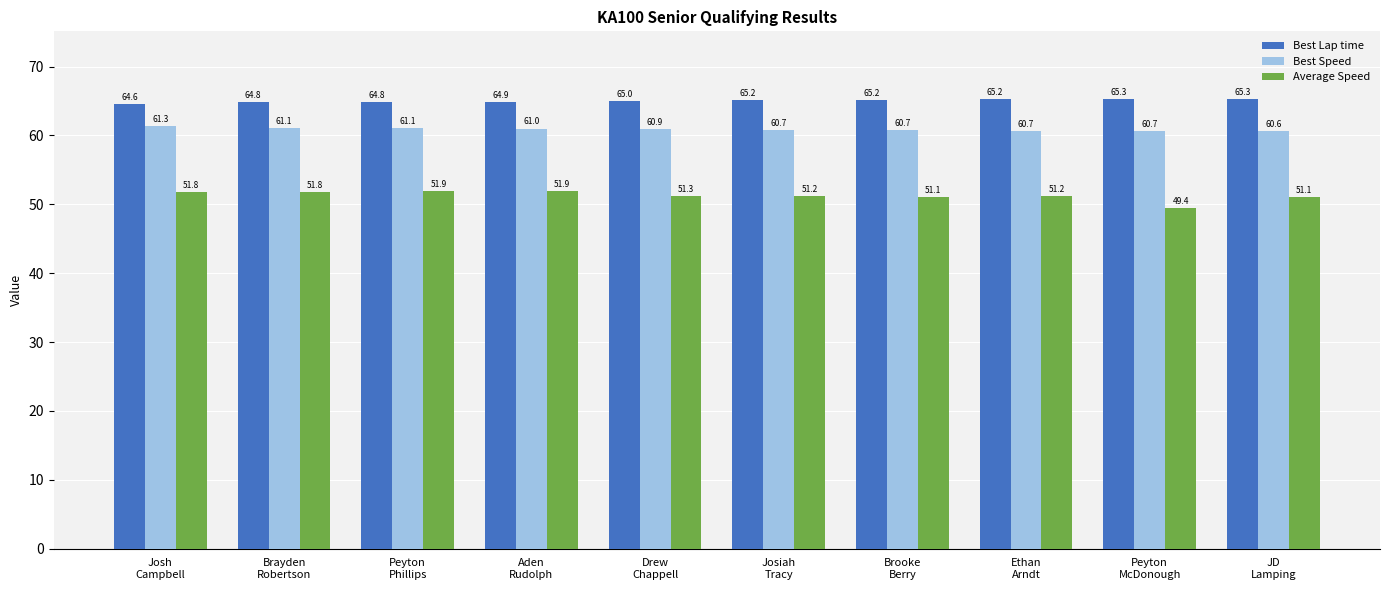

How many distinct data groups are displayed?

3